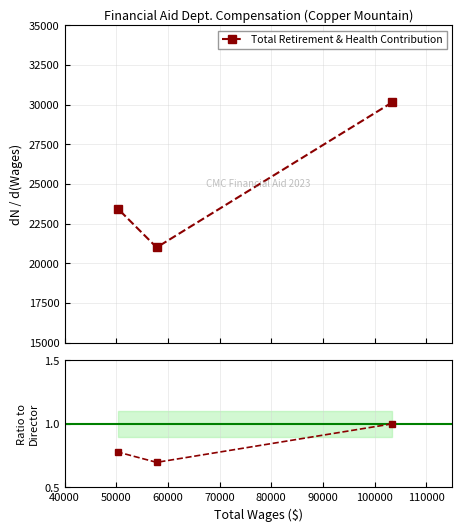

Which series has the largest range (max minus min)?

Total Retirement & Health Contribution